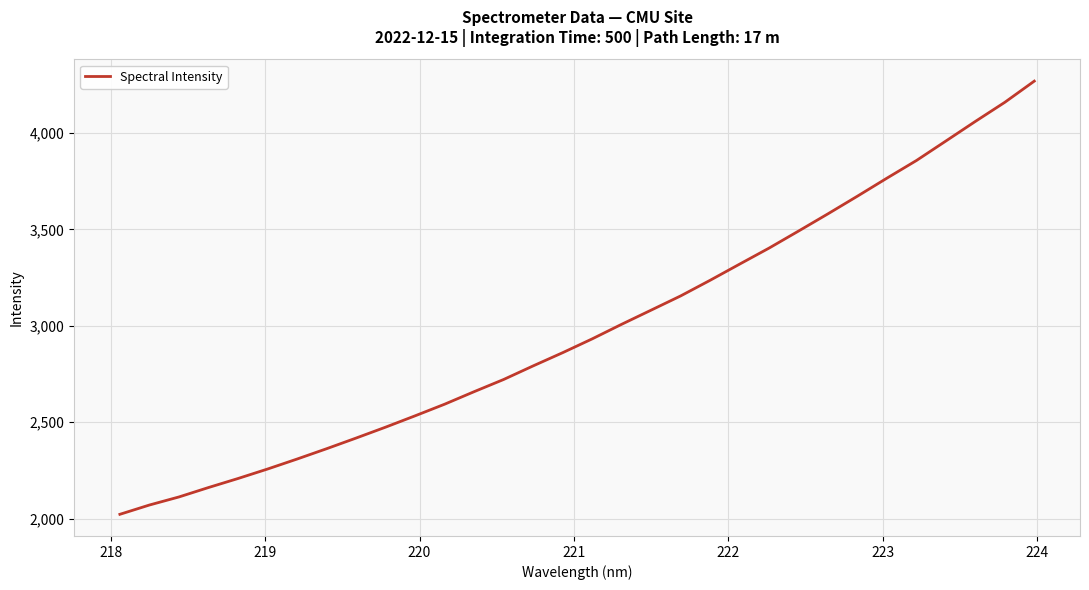

What is the difference between the second highest and minimum values?

2137.4